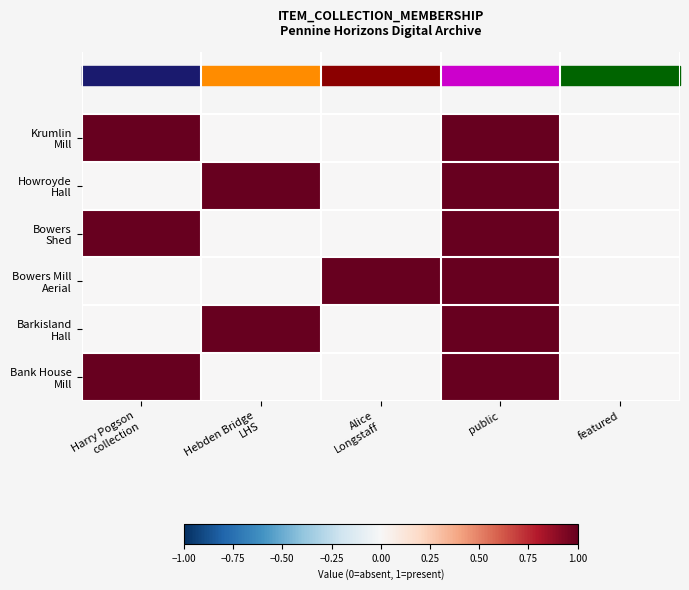

Rank the series at public from highest to lowest value.

Krumlin Mill, Howroyde Hall, Bowers Shed, Bowers Mill Aerial, Barkisland Hall, Bank House Mill